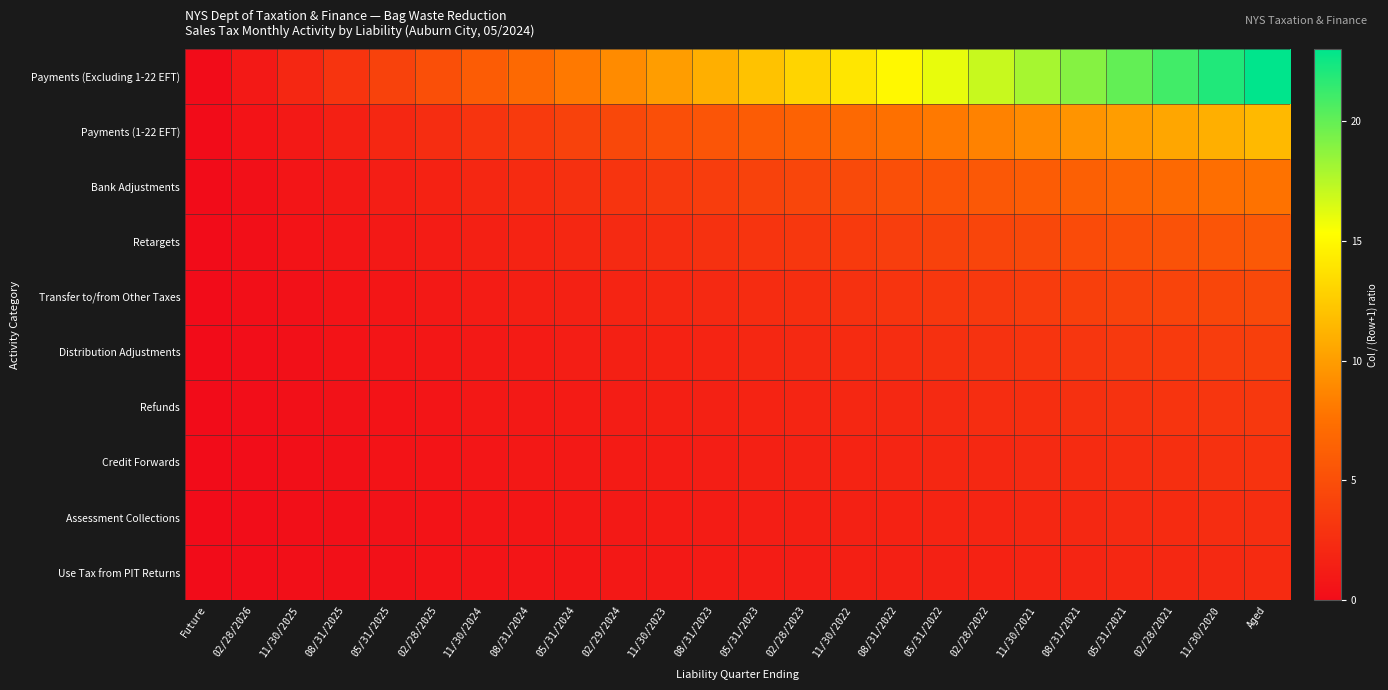

What is the total value across all series at 05/31/2024?

23.4